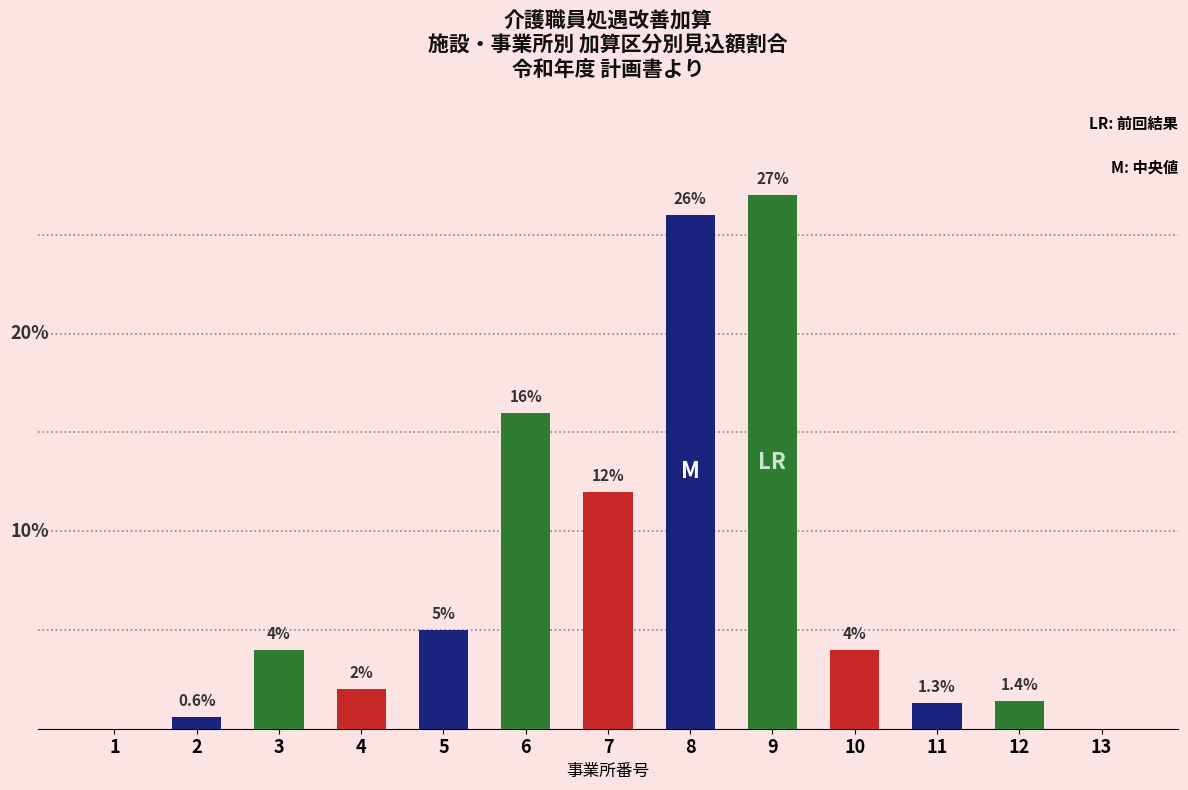

Which has a higher value, 10 or 8?

8